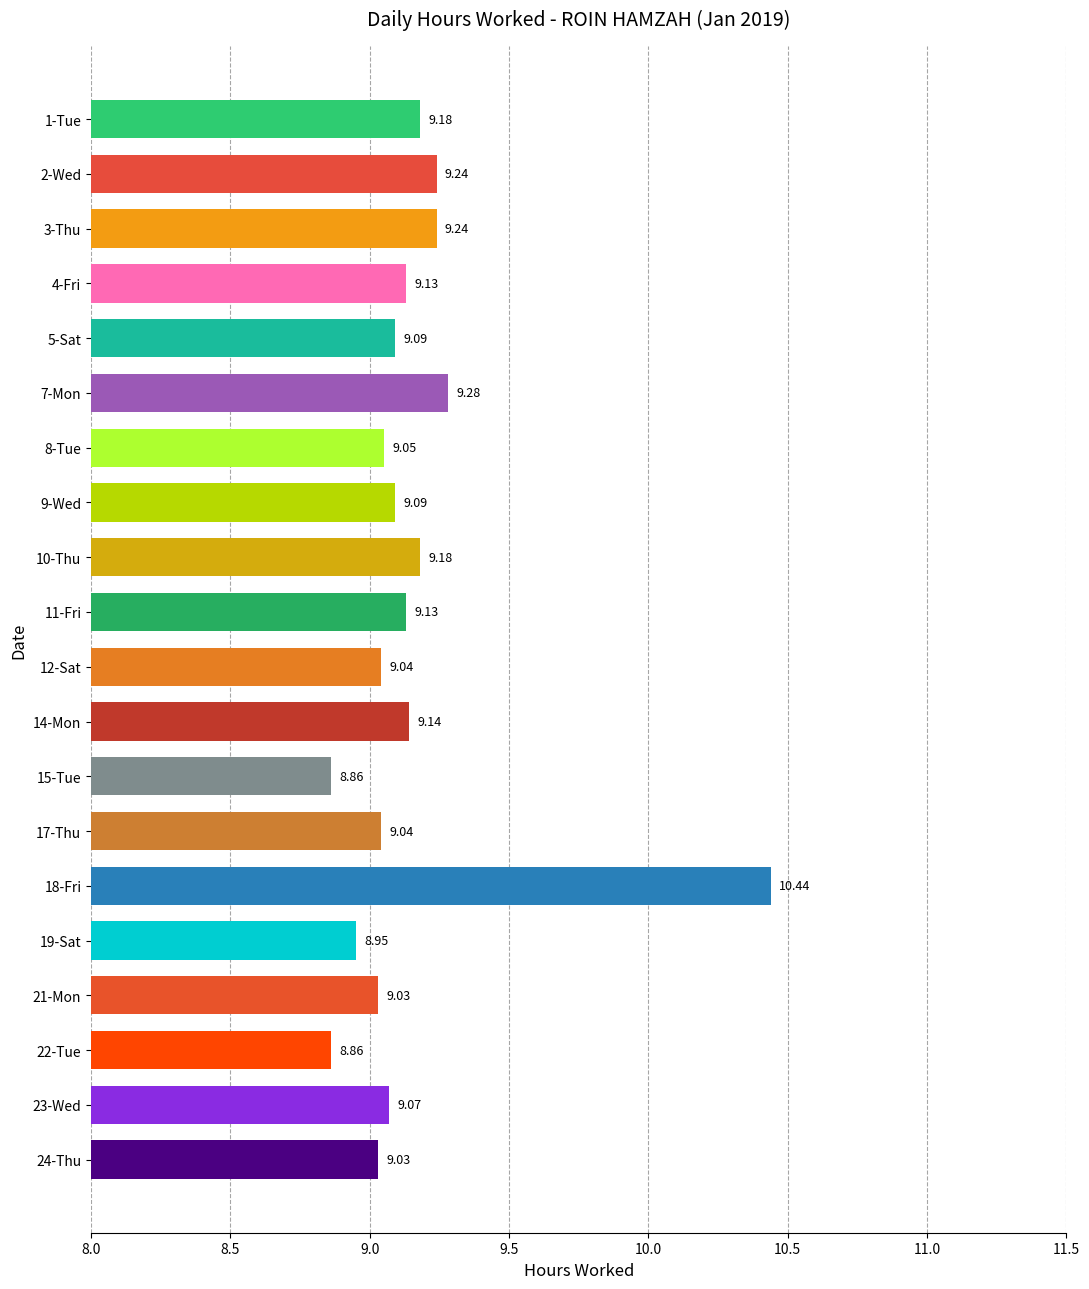

Approximately how many times larger is the value at 8-Tue compared to 21-Mon?

1.0